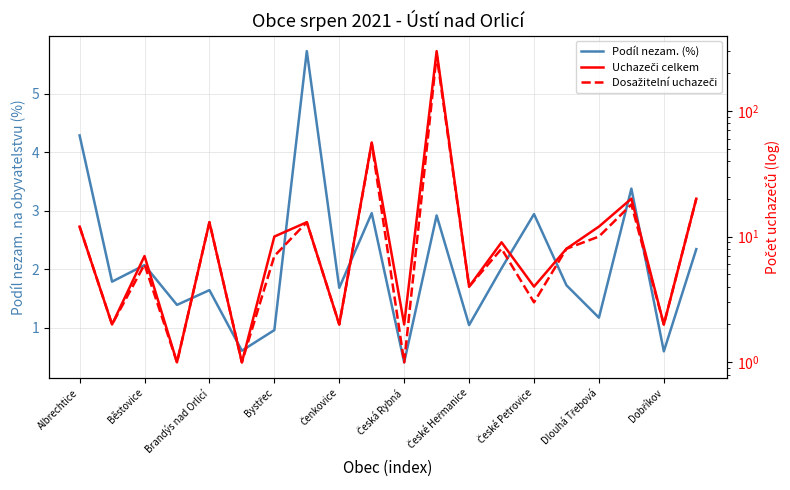

What is the difference between the maximum and minimum values in the Dosažitelní uchazeči series?

277.0